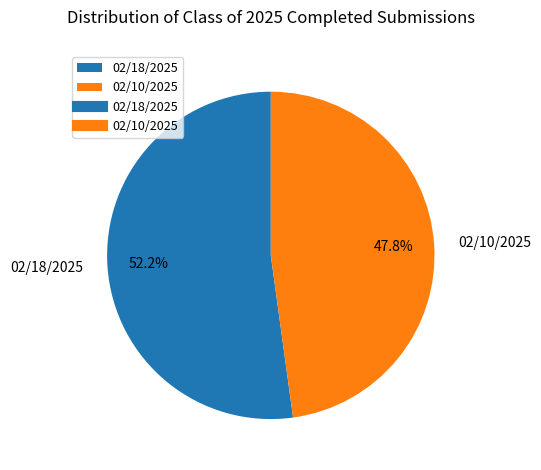

What is the total percentage of 02/18/2025 and 02/10/2025?

100.0%